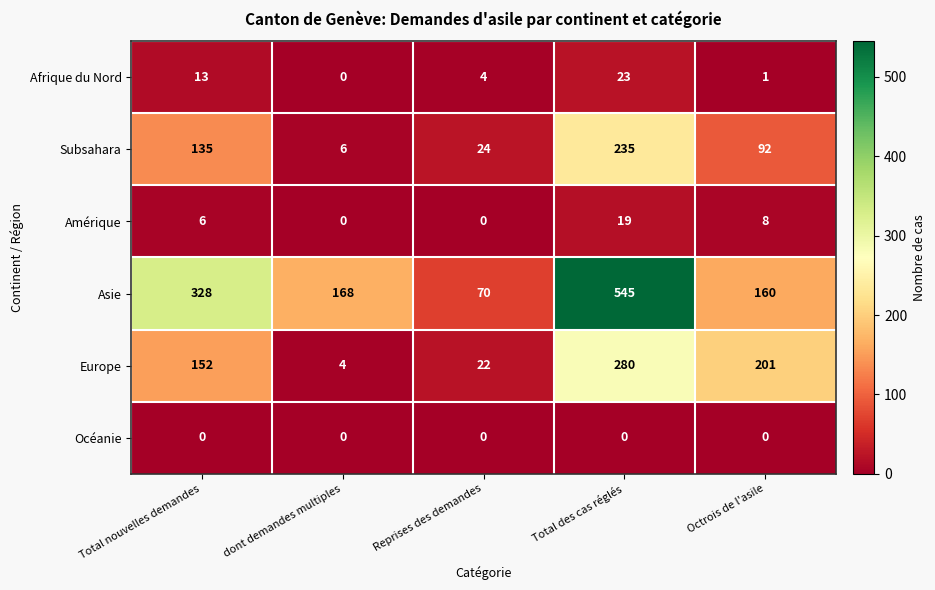

How many series are shown in this chart?

6